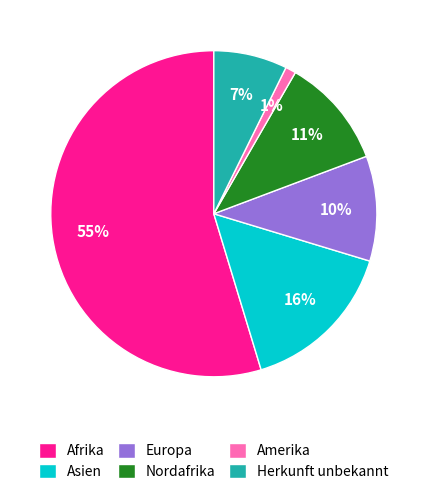

Is the sum of Amerika and Asien greater than half?

No